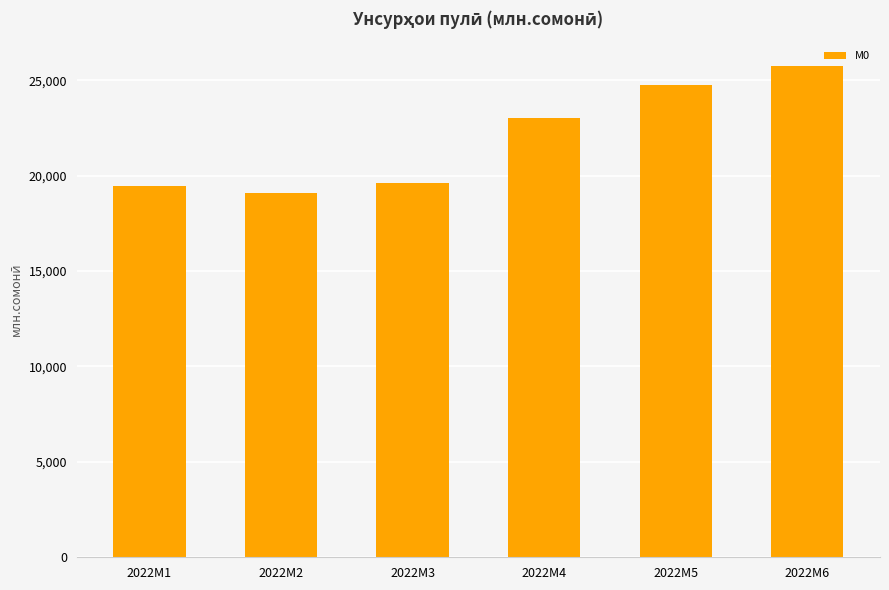

Count the number of data series in this chart.

1